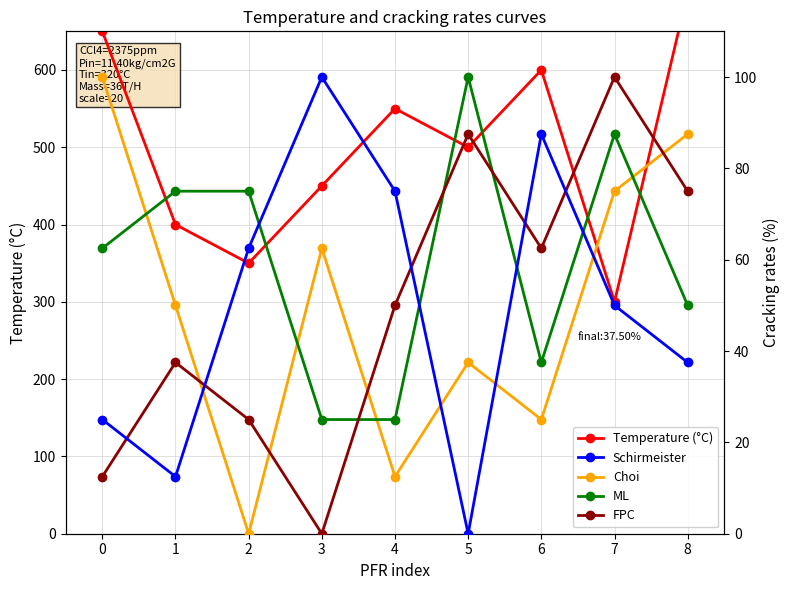

How many distinct data groups are displayed?

5